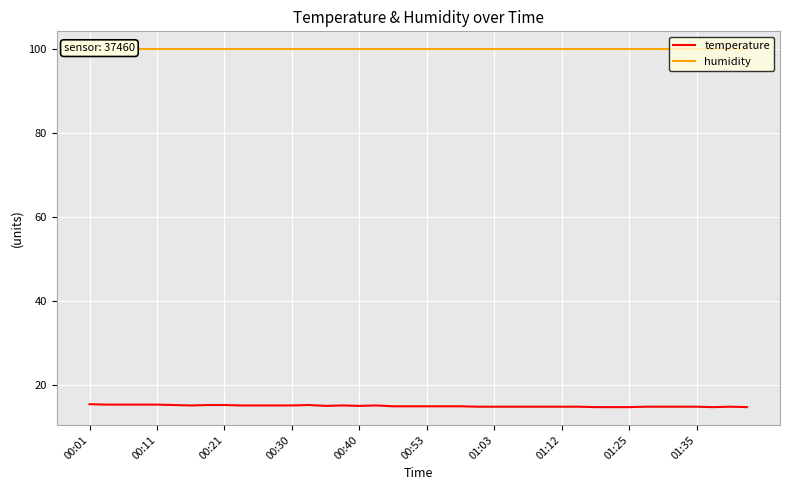

True or false: humidity has more than 1 points higher than both neighbors.

False